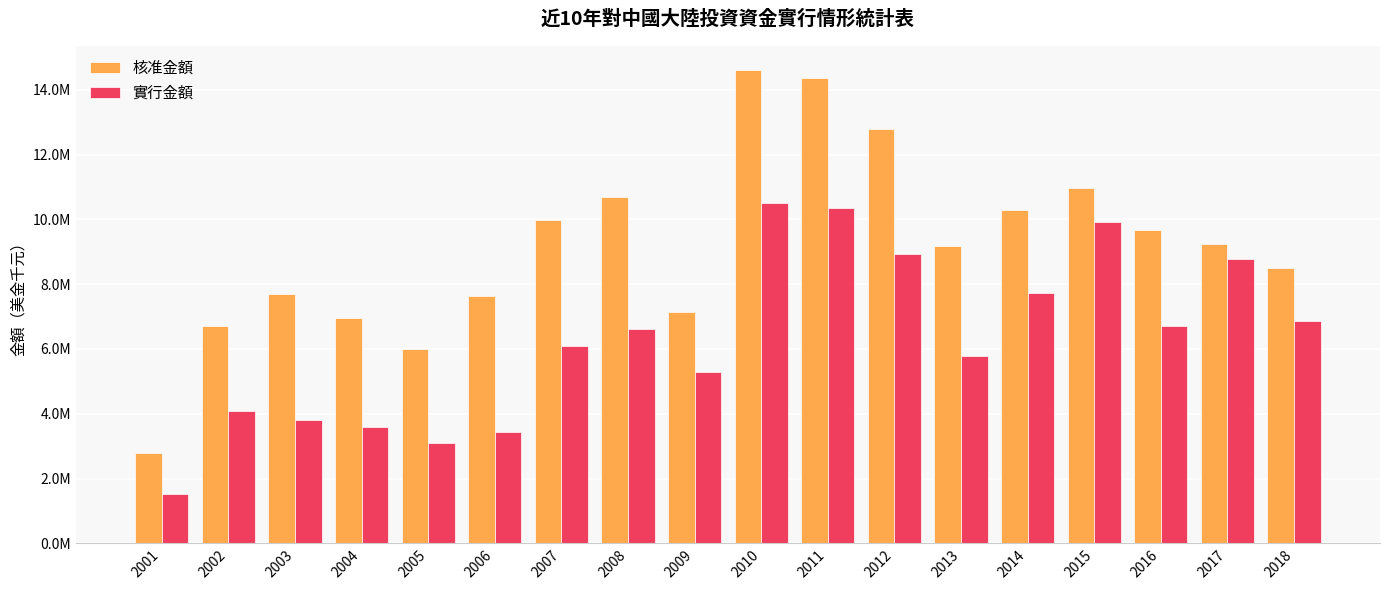

The value of 實行金額 at 2014 is 2575389. True or false?

False